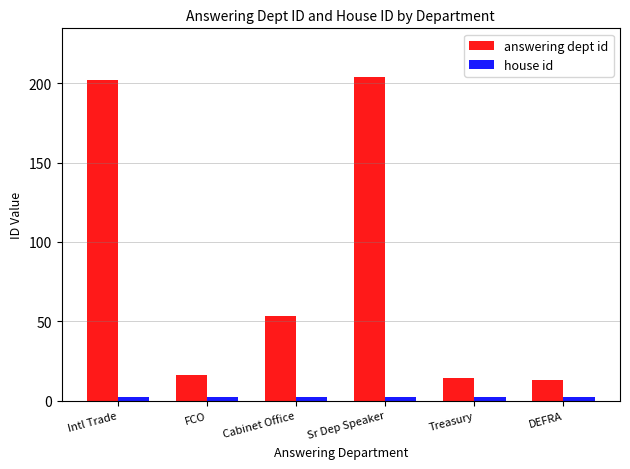

Count the number of categories in the chart.

6